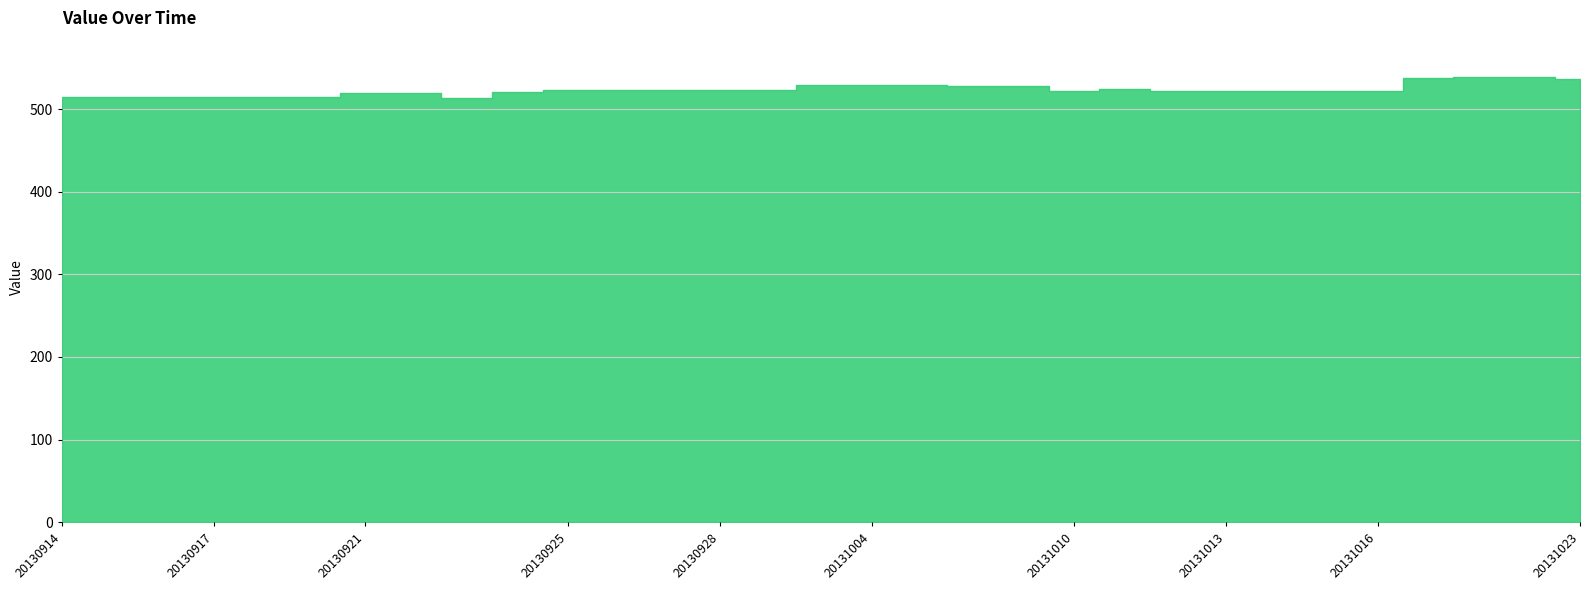

What is the value of the 23rd point from the left?

522